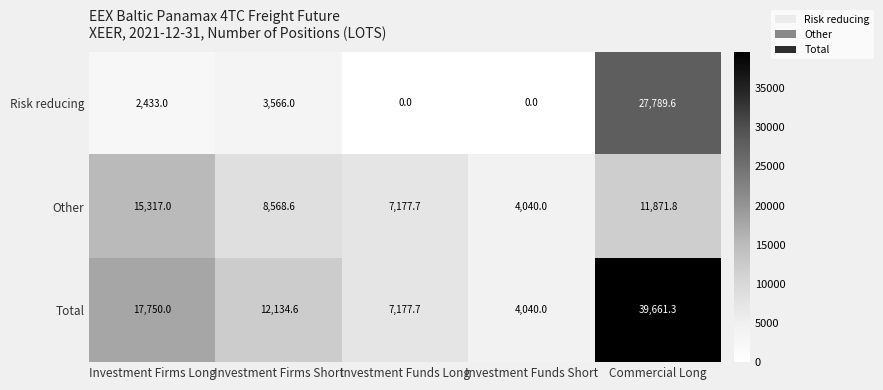

At which category is the sum across all series the highest?

Commercial Long